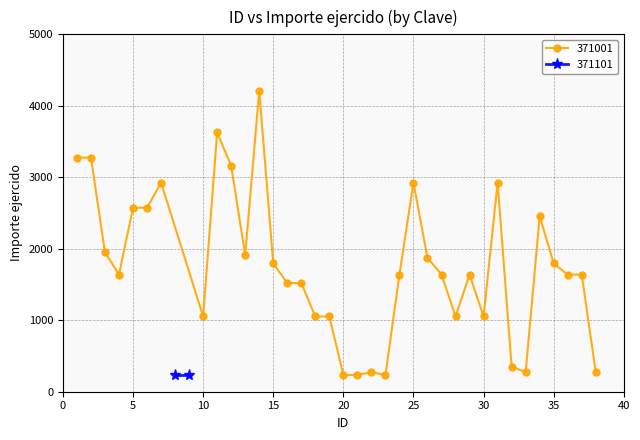

True or false: 371001 has more than 2 points higher than both neighbors.

True